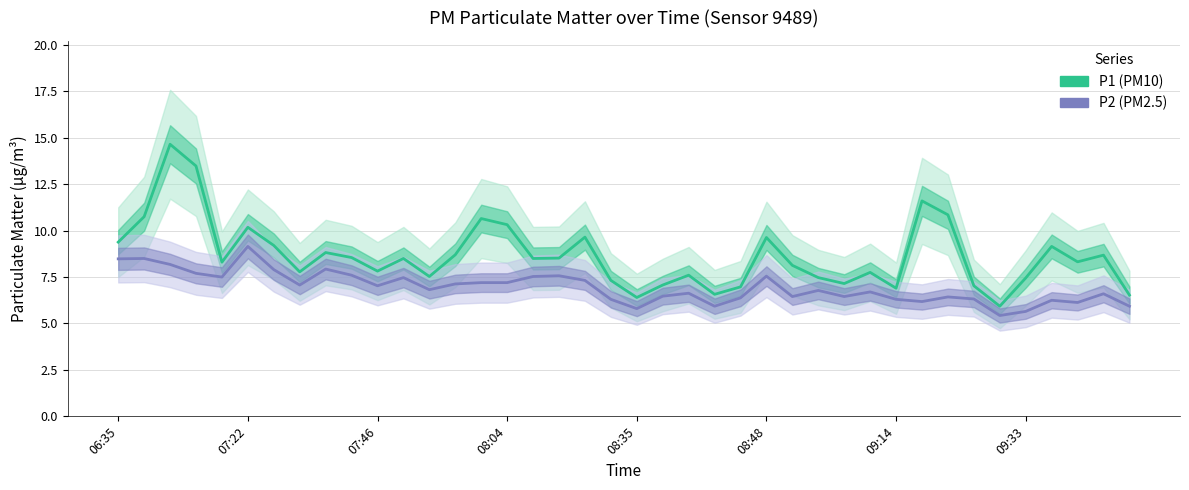

What is the maximum value shown in the chart?

14.7